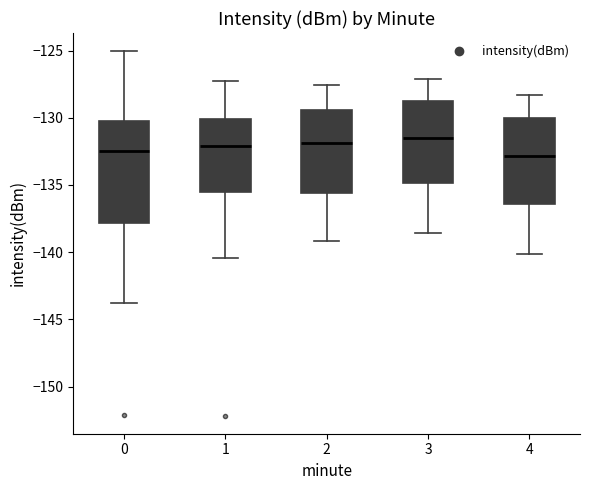

Where does the upper whisker of the box at x = 3 end on the y-axis? The values are not printed on the chart, so give them approximately, as read against the axis.

-127.0